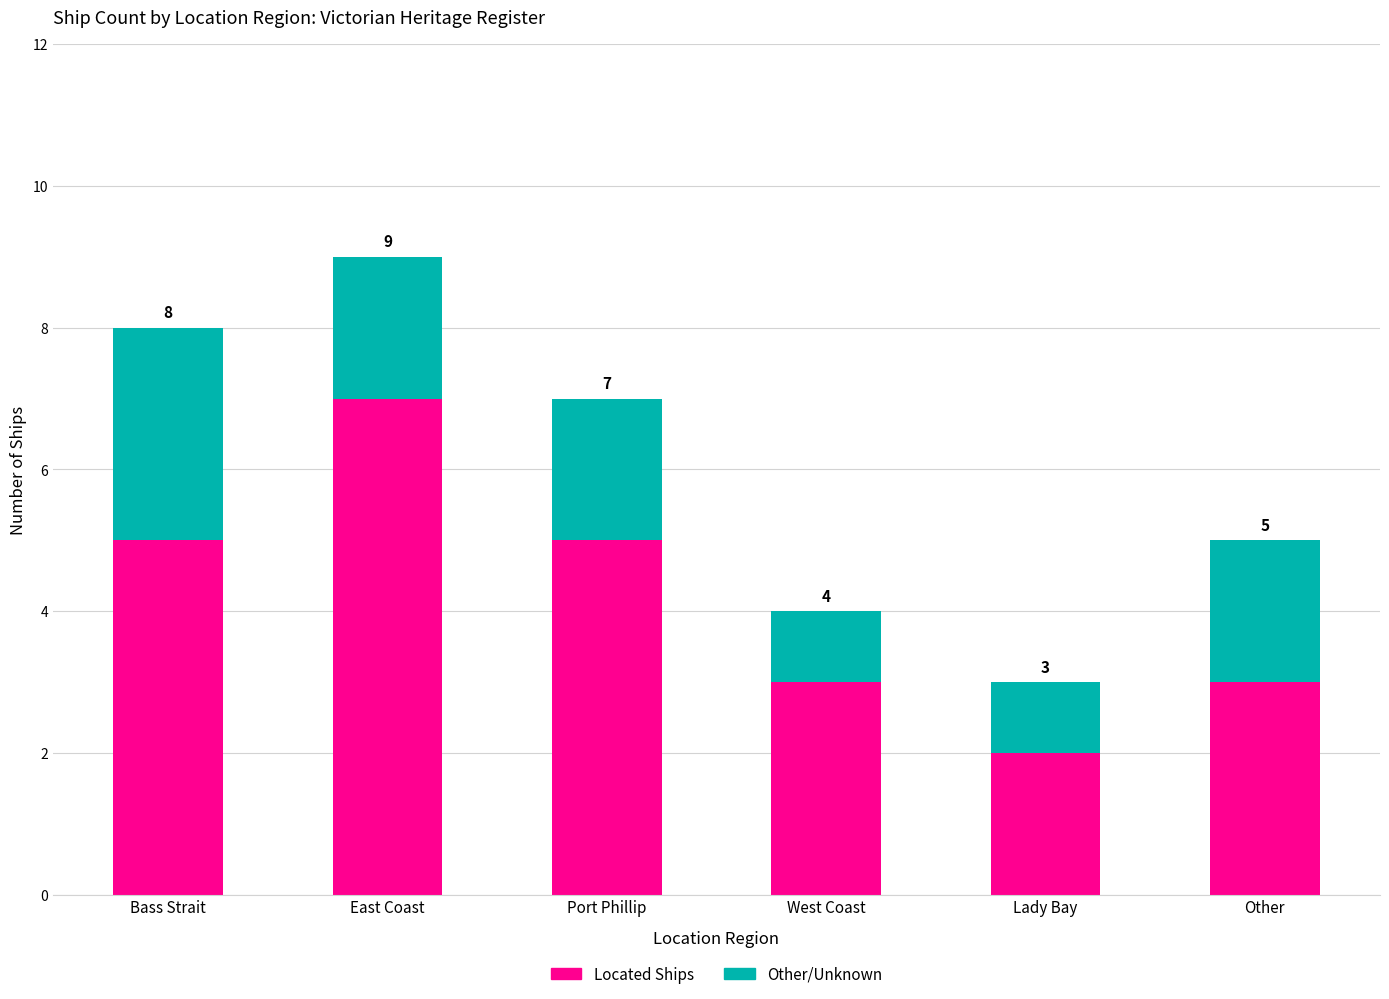

What is the total value across all series at Port Phillip?

7